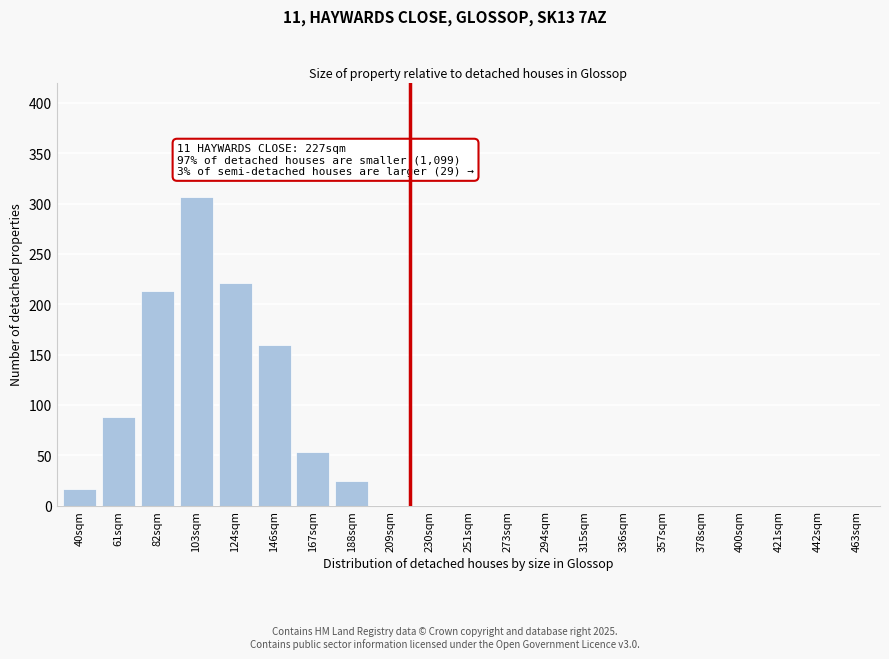

Reading left to right, extract all data points from this chart.

40sqm=17	61sqm=88	82sqm=213	103sqm=307	124sqm=221	146sqm=160	167sqm=53	188sqm=25	209sqm=0	230sqm=0	251sqm=0	273sqm=0	294sqm=0	315sqm=0	336sqm=0	357sqm=0	378sqm=0	400sqm=0	421sqm=0	442sqm=0	463sqm=0